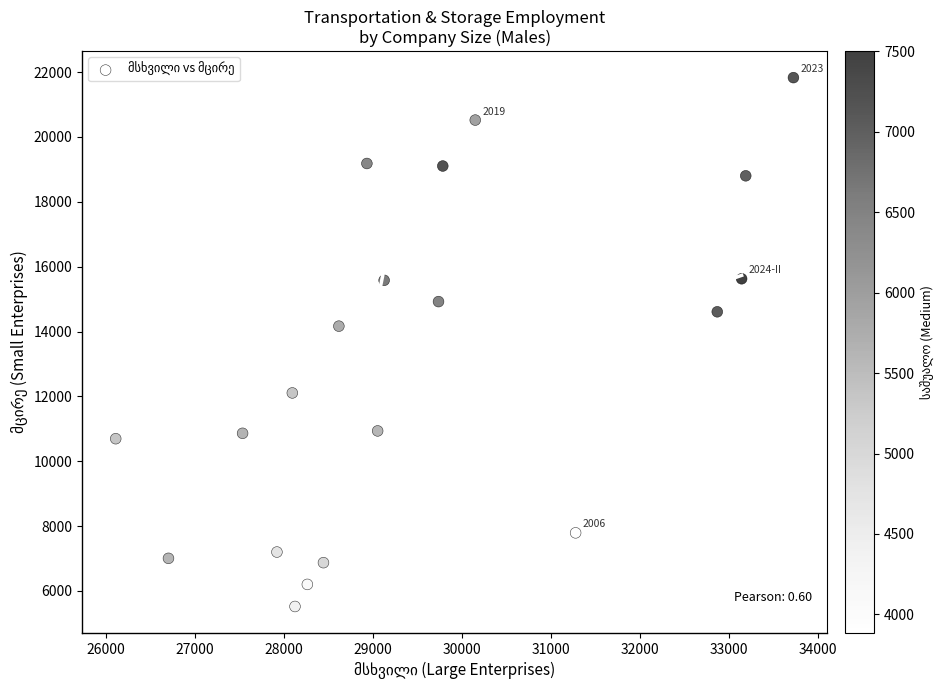

What is the range of X values (max minus min)?

7617.0